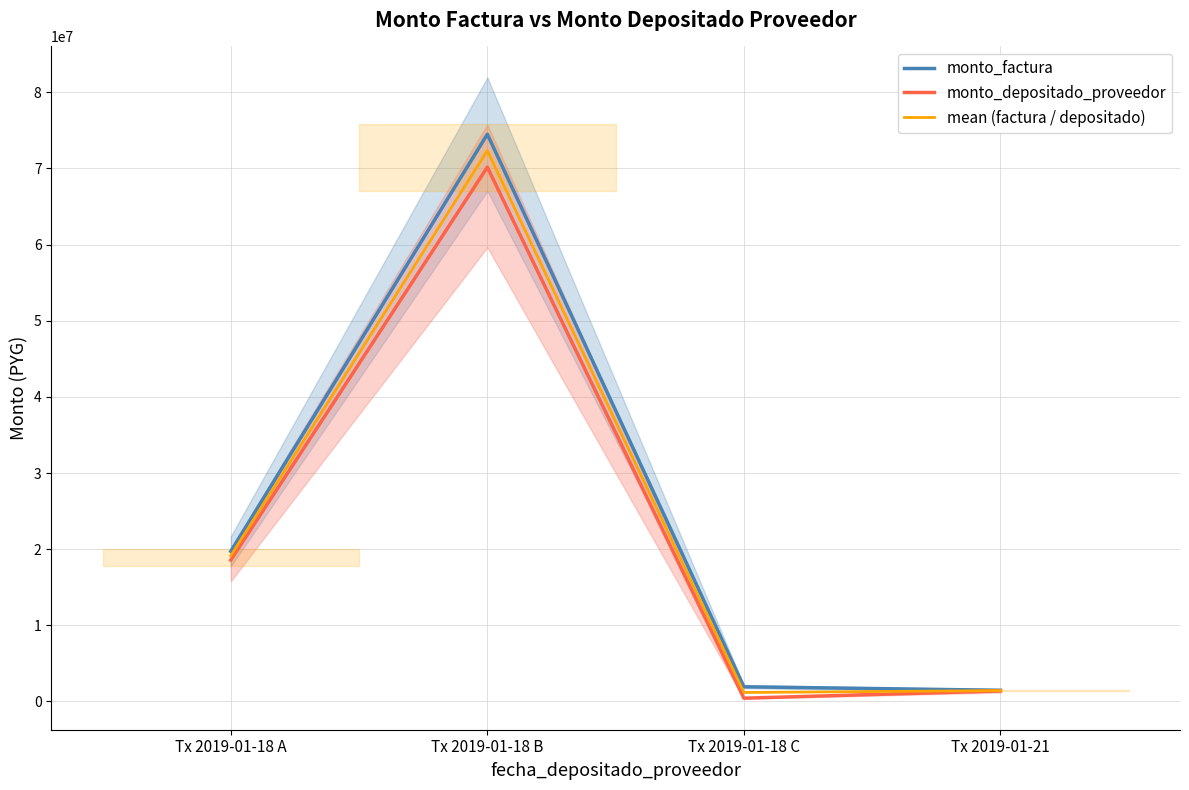

The monto_depositado_proveedor series shows 70173582.0 at Tx 2019-01-18 B. True or false?

True